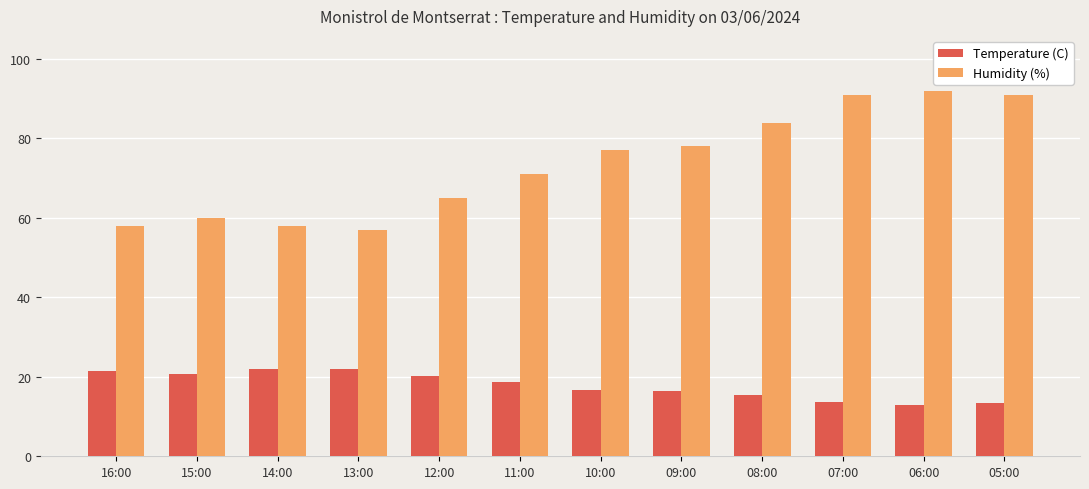

Which series has the largest total across all categories?

Humidity (%)